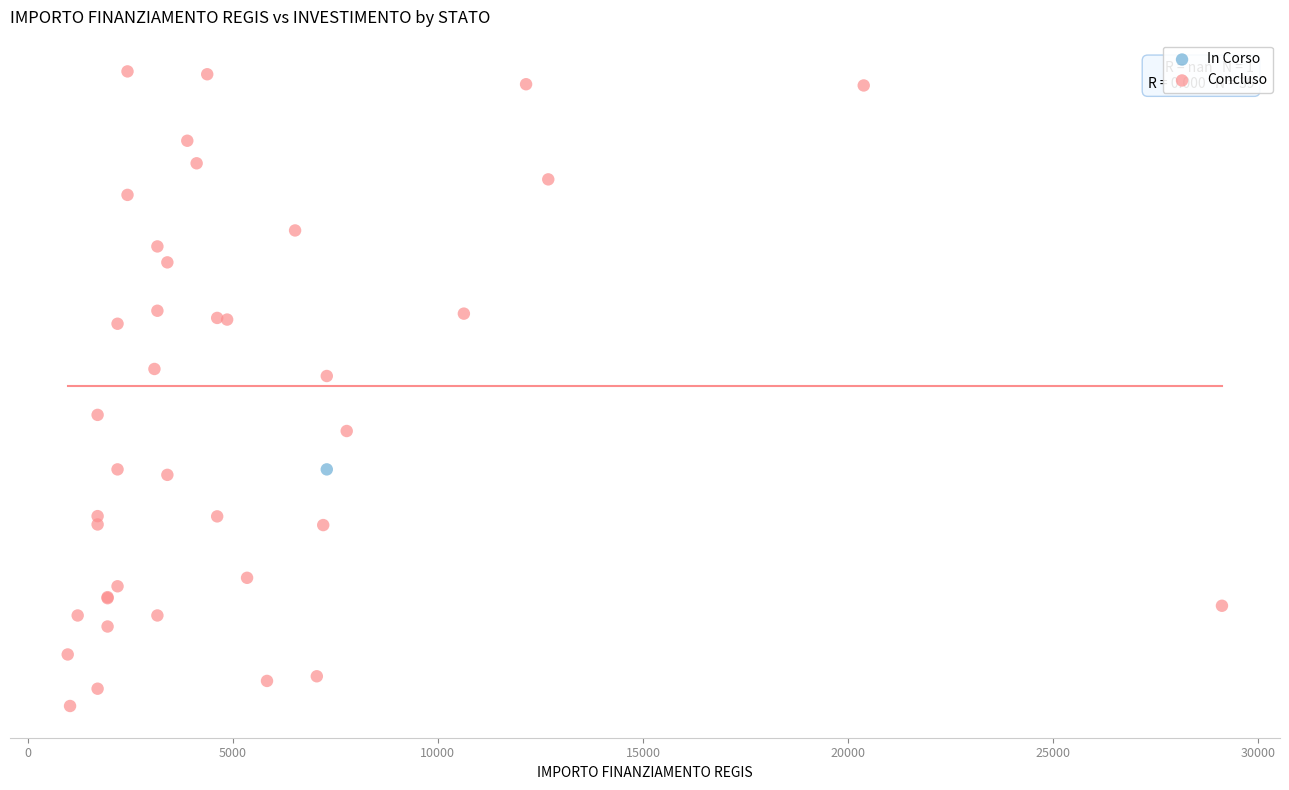

What are all the series names shown in the legend?

In Corso, Concluso